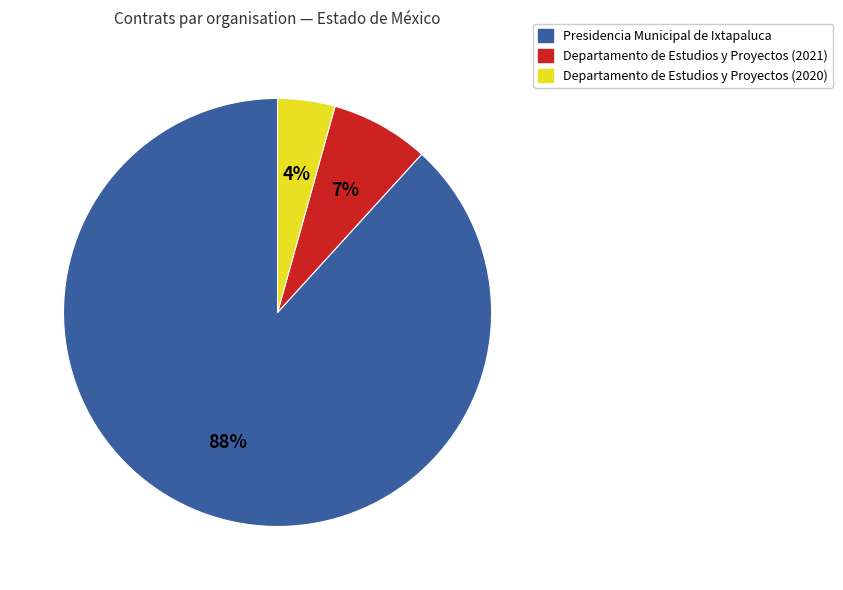

What percentage is the Departamento de Estudios y Proyectos (2020) slice, to the nearest percent?

4%